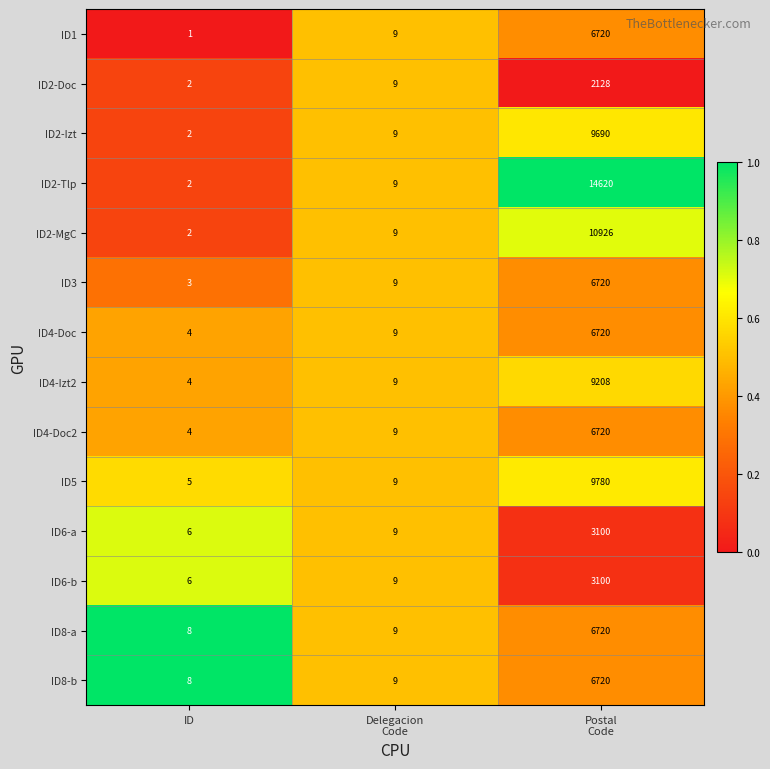

Which series has the largest total across all categories?

ID2-Tlp